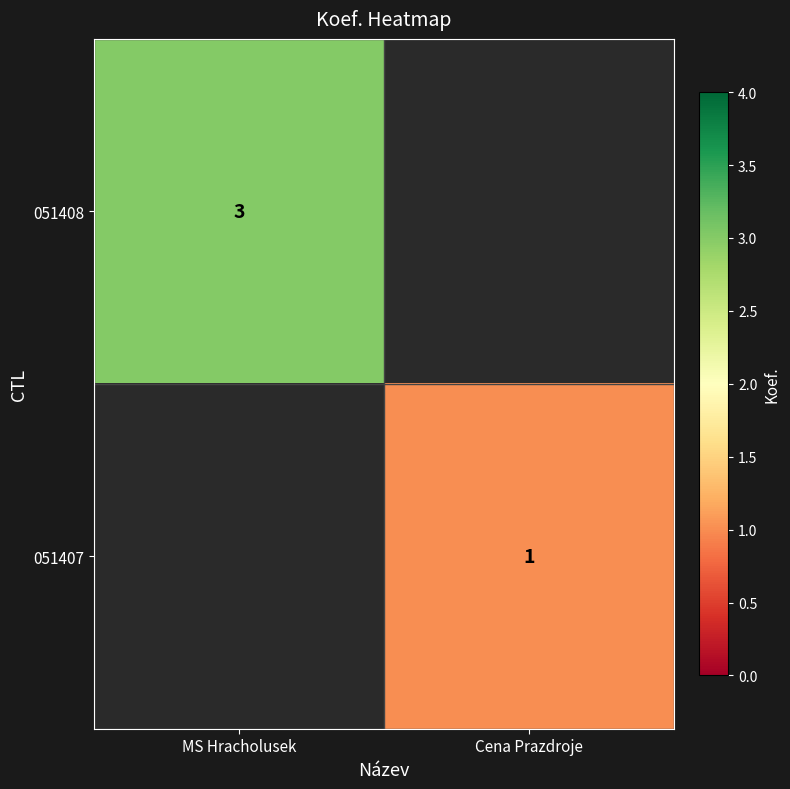

Is the value of 051407 at Cena Prazdroje greater than the value of 051408 at MS Hracholusek?

No